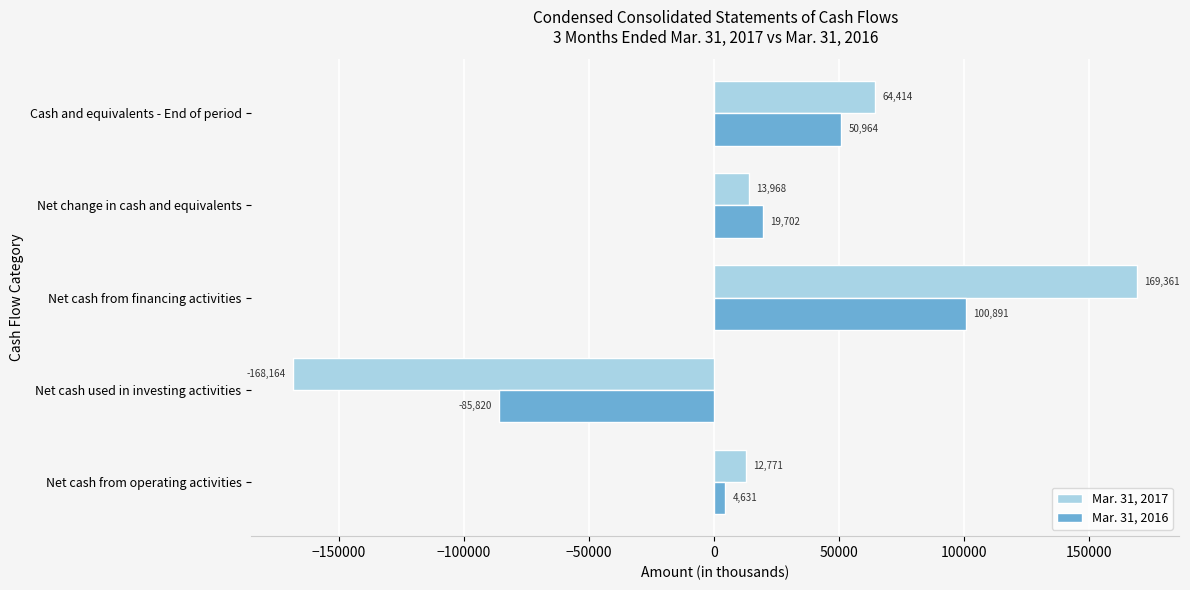

At which label is Mar. 31, 2017 closest to 598?

Net cash from operating activities